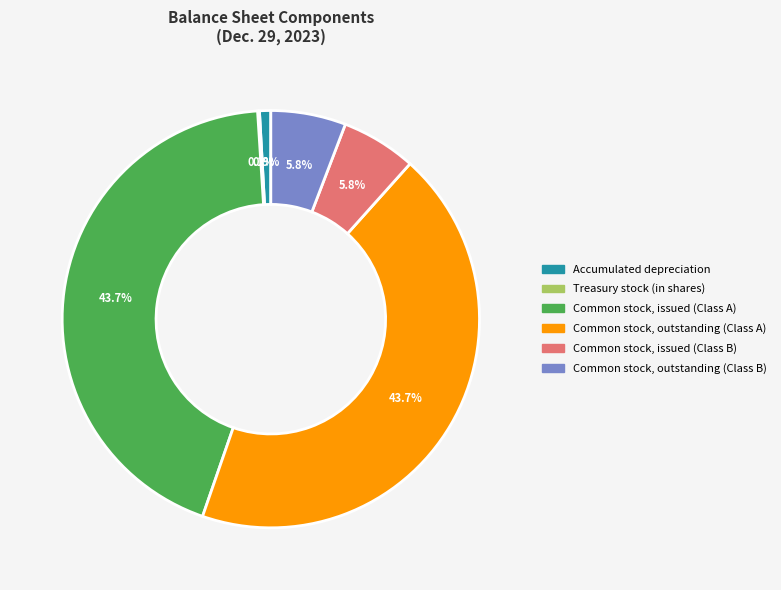

What is the ratio of the value at Common stock, issued (Class B) to the value at Accumulated depreciation?

6.7